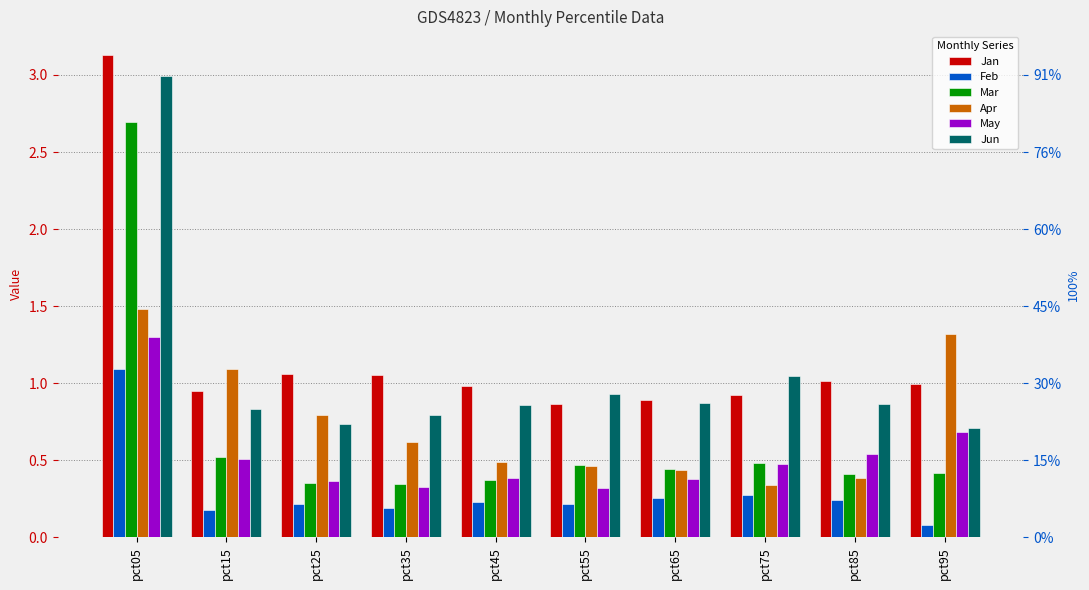

The Feb series shows 1.1 at pct05. True or false?

True